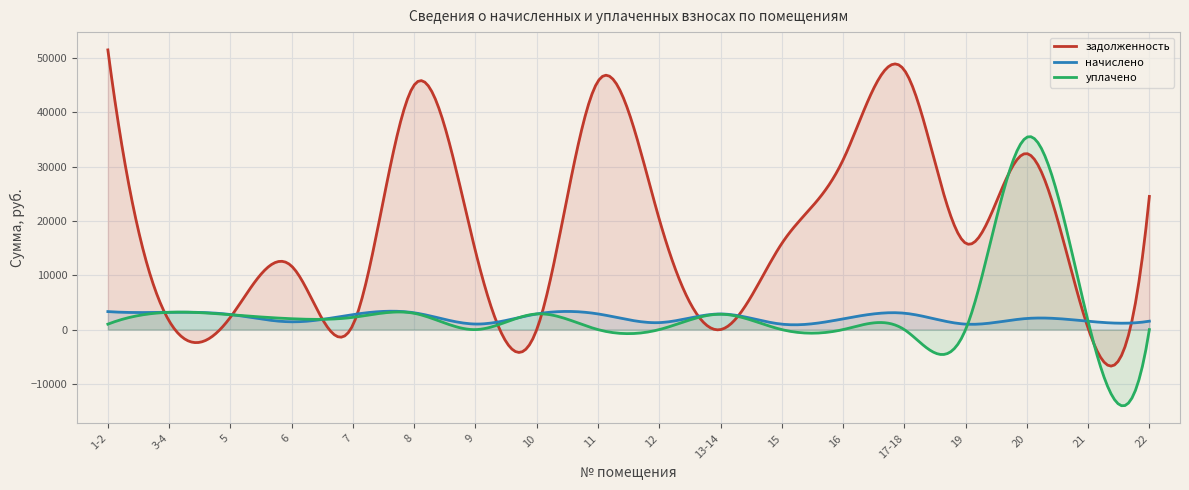

How many lines are shown in the chart?

3